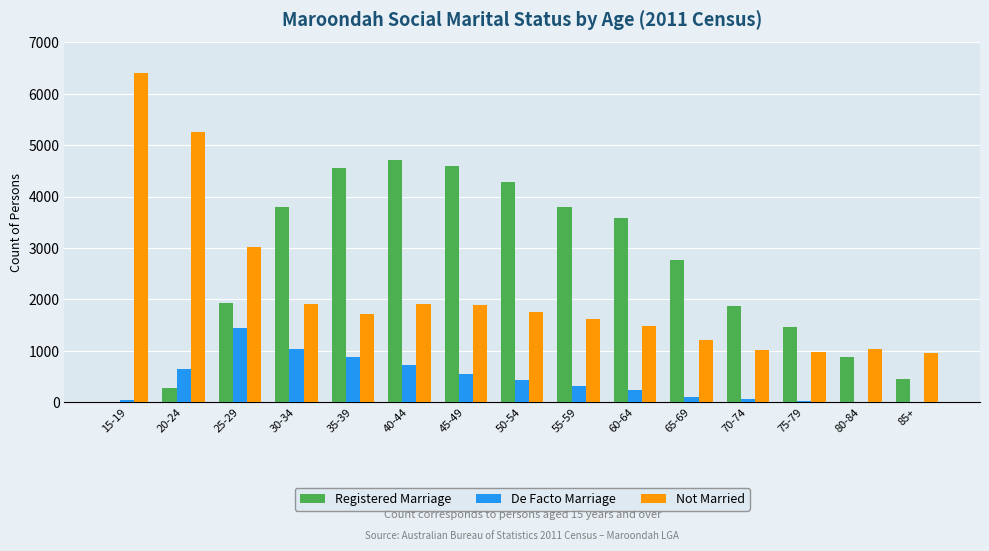

How many categories are shown in the chart?

15